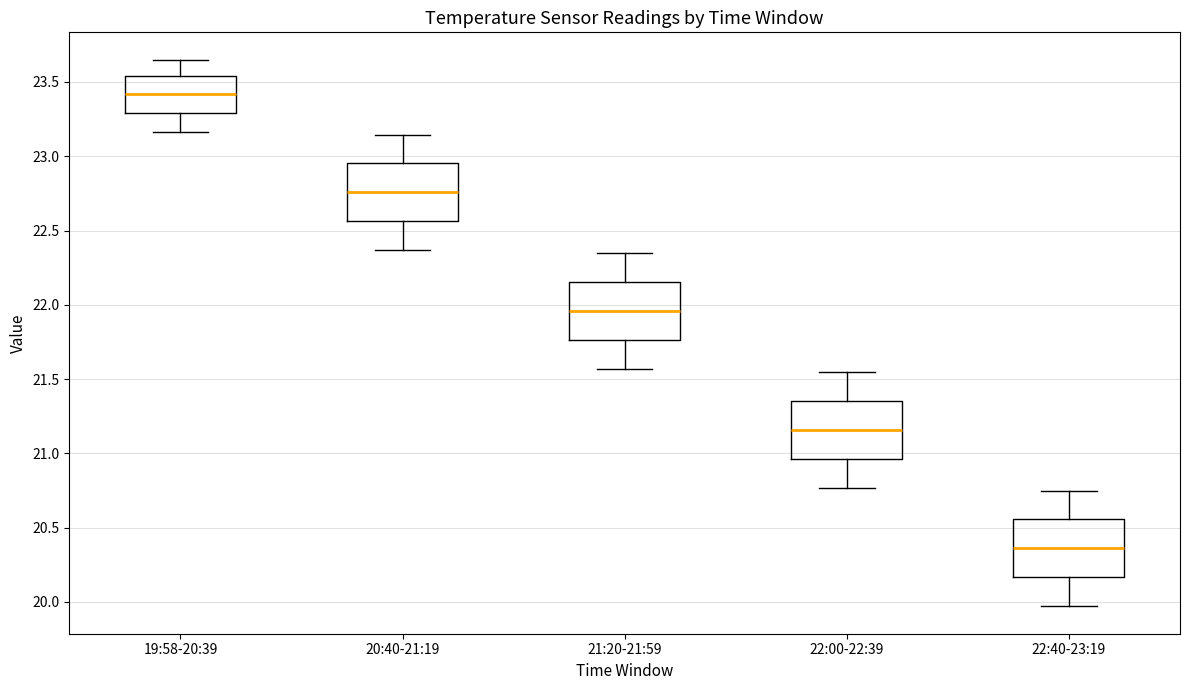

Reading left to right, read every box against the y-axis: the position of its median line, the range the box covers, and the ends of its whiskers. The values are not printed on the chart, so give them approximately, as read against the axis.

19:58-20:39: median 23.40, box 23.30 to 23.55, whiskers 23.15 to 23.65
20:40-21:19: median 22.75, box 22.55 to 22.95, whiskers 22.35 to 23.15
21:20-21:59: median 21.95, box 21.75 to 22.15, whiskers 21.55 to 22.35
22:00-22:39: median 21.15, box 20.95 to 21.35, whiskers 20.75 to 21.55
22:40-23:19: median 20.35, box 20.15 to 20.55, whiskers 19.95 to 20.75